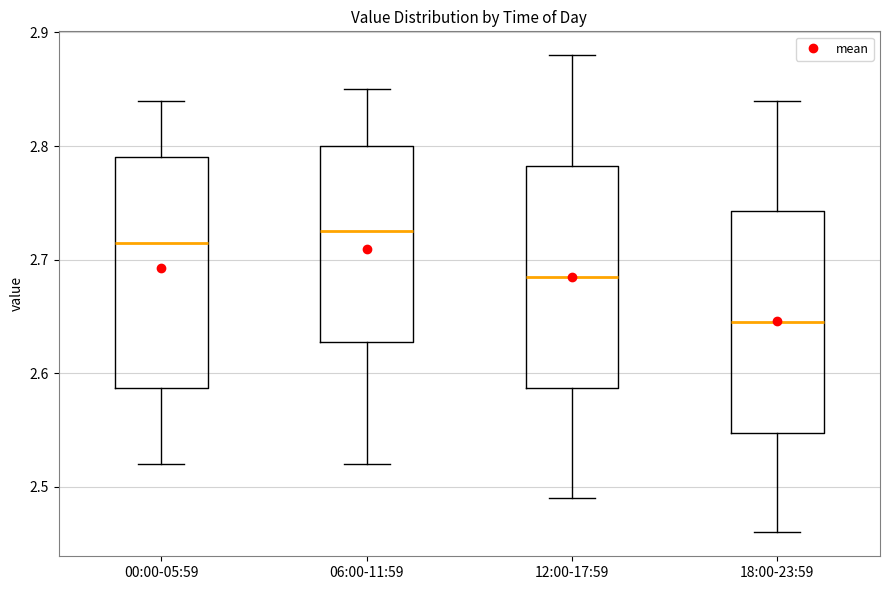

Reading left to right, read every box against the y-axis: the position of its median line, the range the box covers, and the ends of its whiskers. The values are not printed on the chart, so give them approximately, as read against the axis.

00:00-05:59: median 2.72, box 2.59 to 2.79, whiskers 2.52 to 2.84
06:00-11:59: median 2.73, box 2.63 to 2.80, whiskers 2.52 to 2.85
12:00-17:59: median 2.69, box 2.59 to 2.78, whiskers 2.49 to 2.88
18:00-23:59: median 2.65, box 2.55 to 2.74, whiskers 2.46 to 2.84